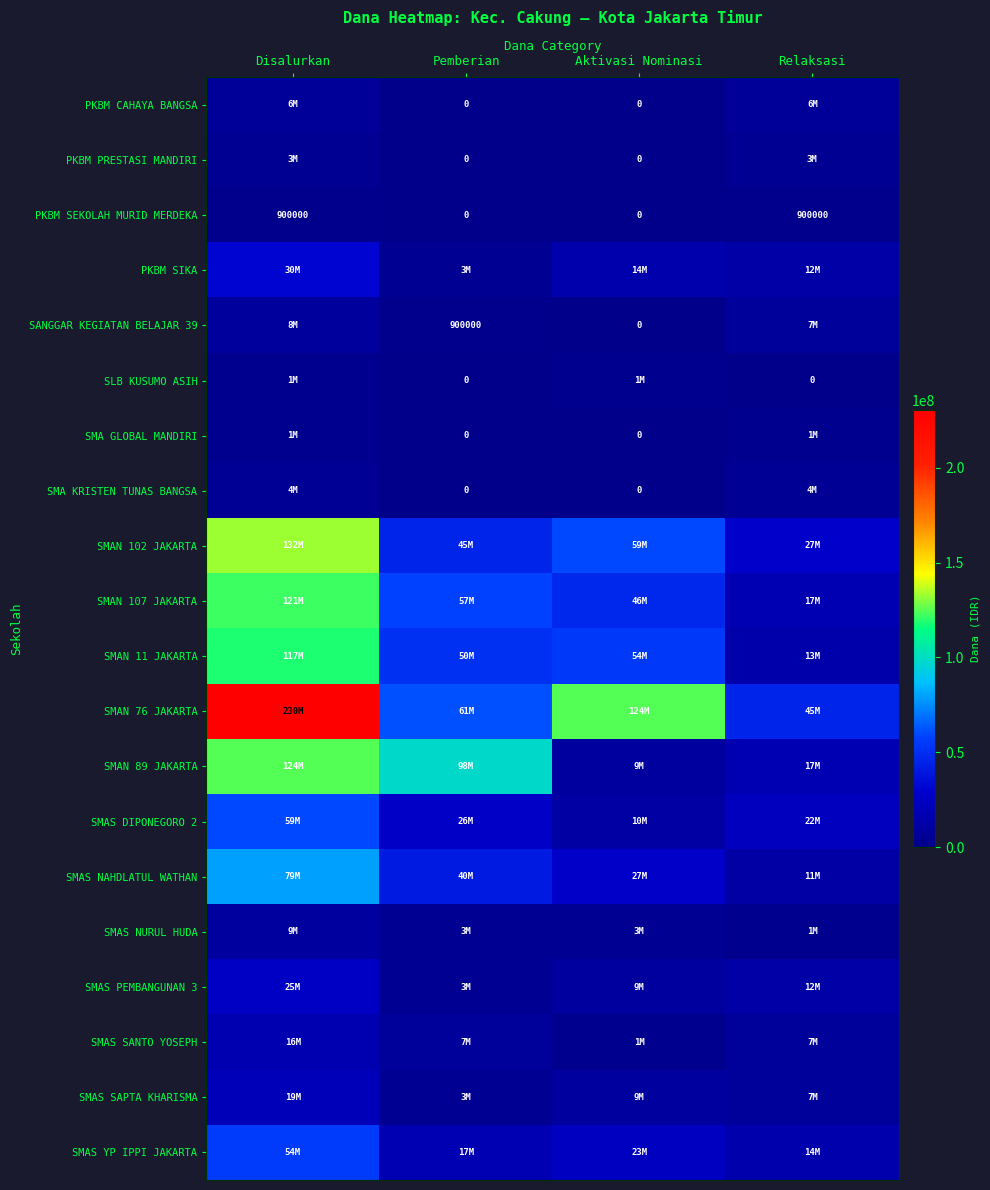

True or false: SMAS YP IPPI JAKARTA has a value of 39185193 at Aktivasi Nominasi.

False